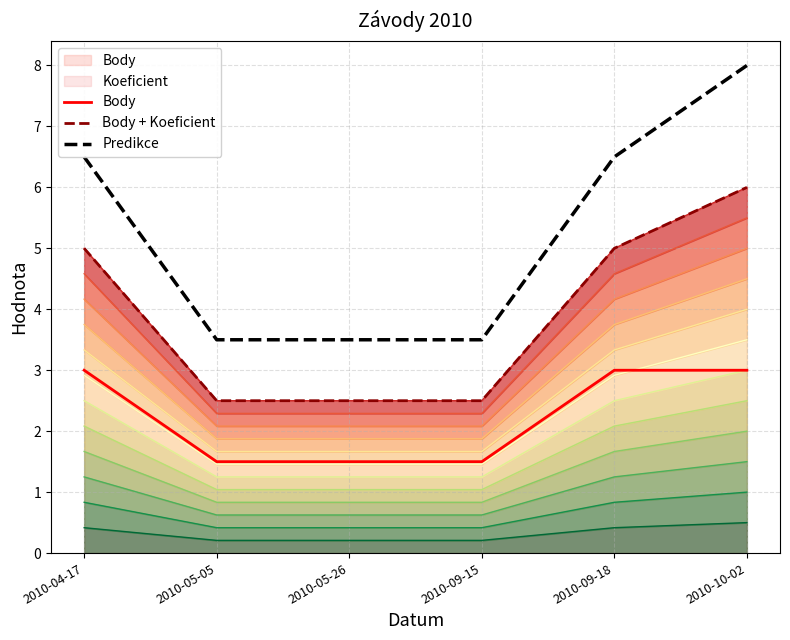

List the labels in order of Koeficient value, largest first.

2010-10-02, 2010-04-17, 2010-09-18, 2010-05-05, 2010-05-26, 2010-09-15